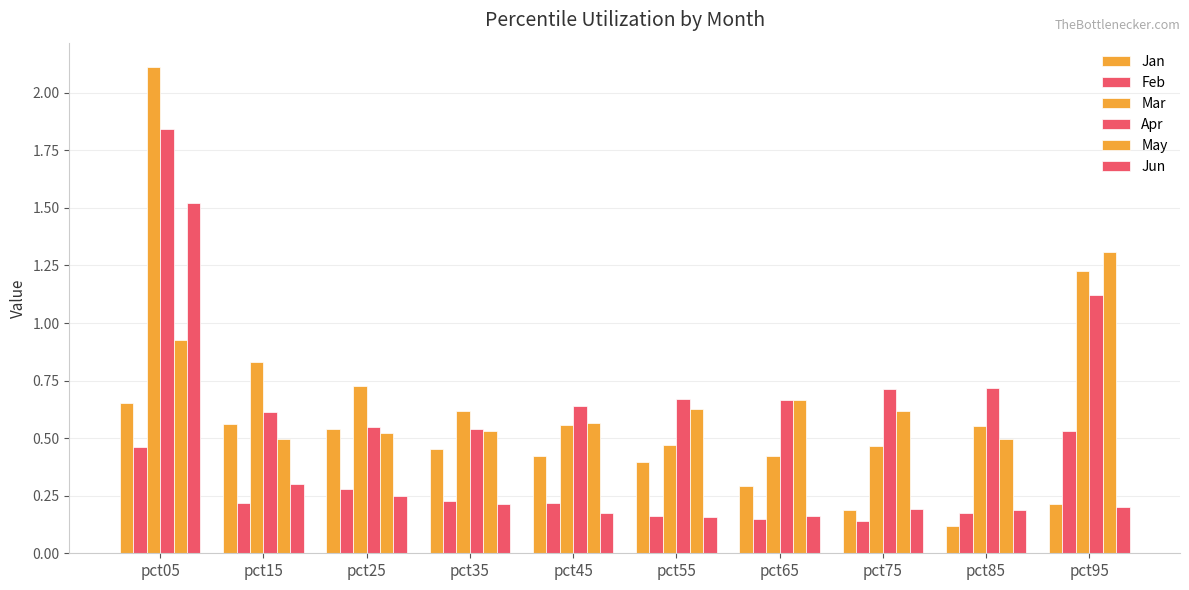

Between pct35 and pct85, which series saw the biggest shift?

Jan